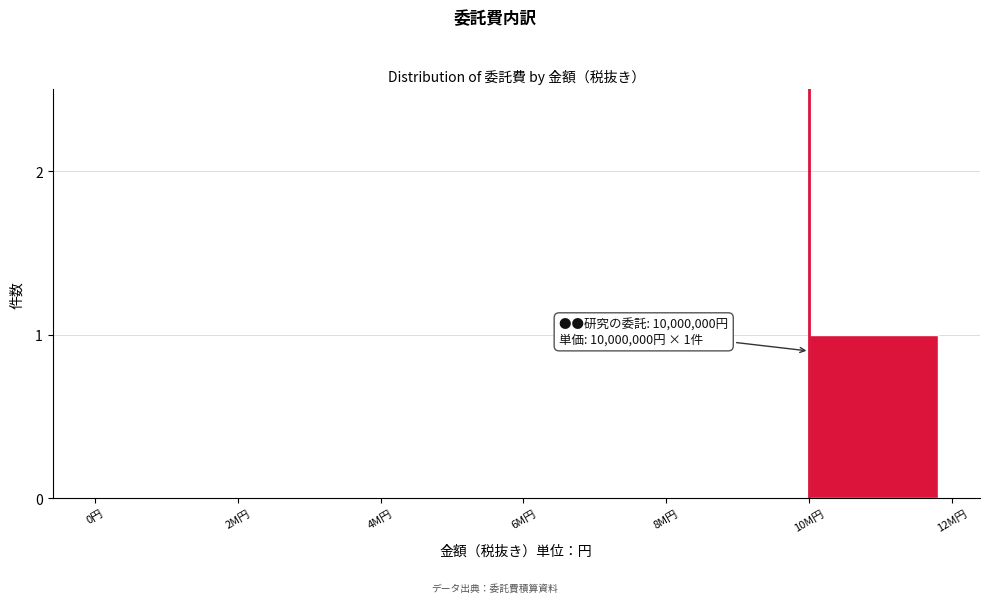

Reading left to right, what are all the values shown in this chart?

0円=0	2M円=0	4M円=0	6M円=0	8M円=0	10M円=1